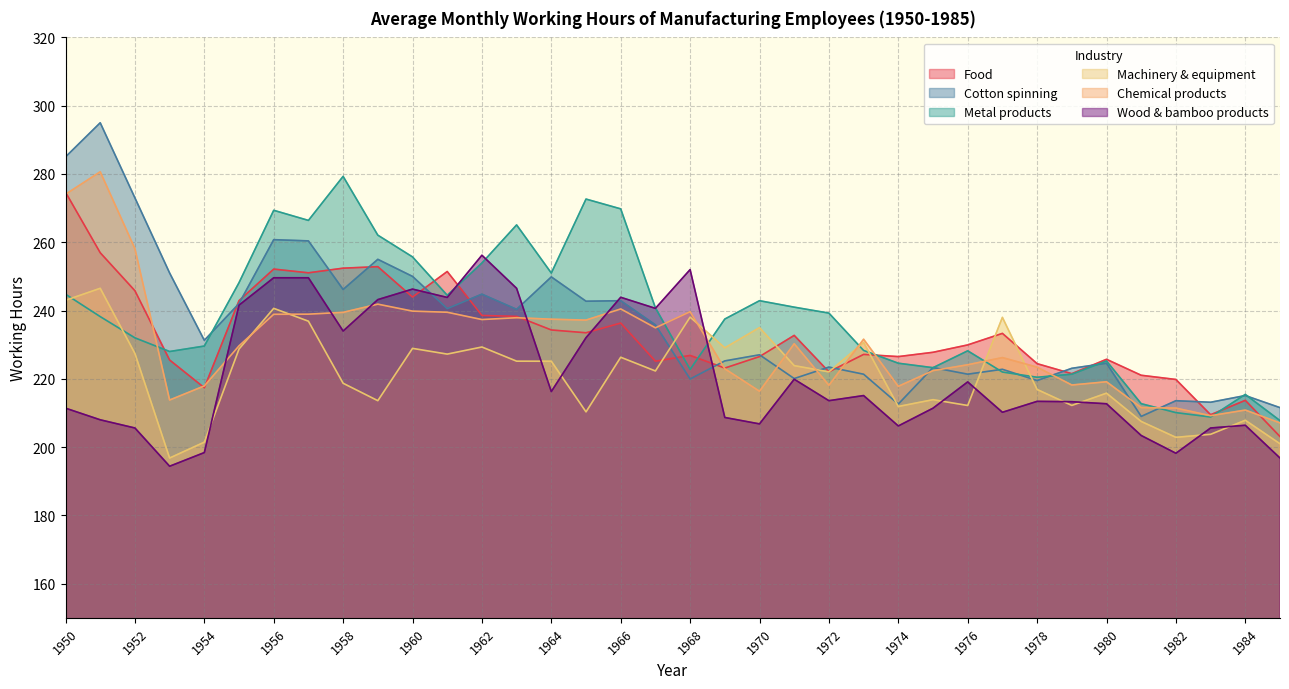

The Metal products series shows 68.2 at 1983. True or false?

False